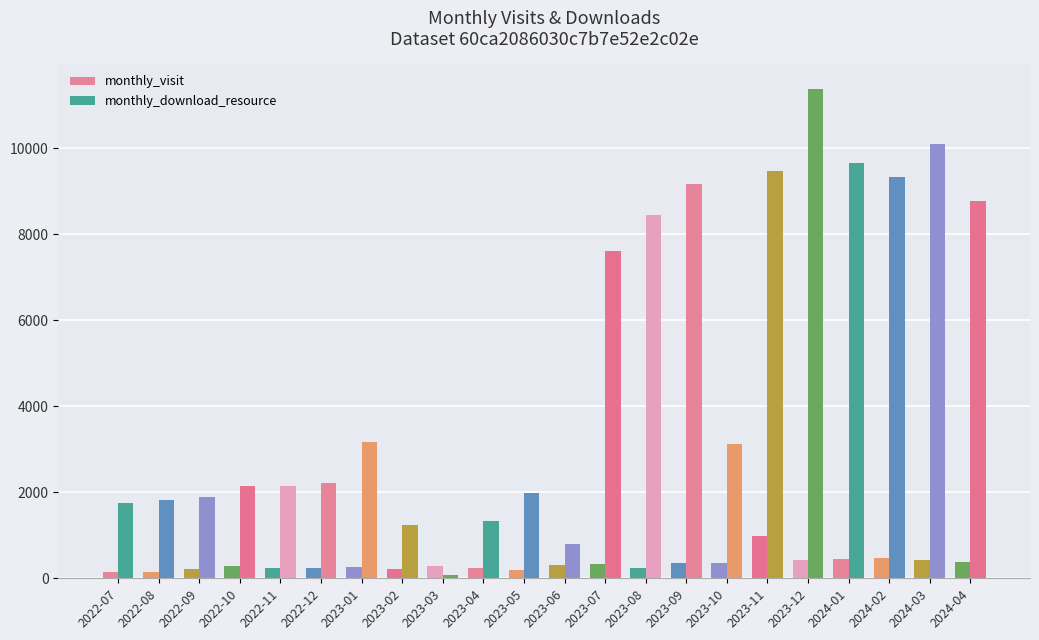

What is the average value of the monthly_download_resource series?

4892